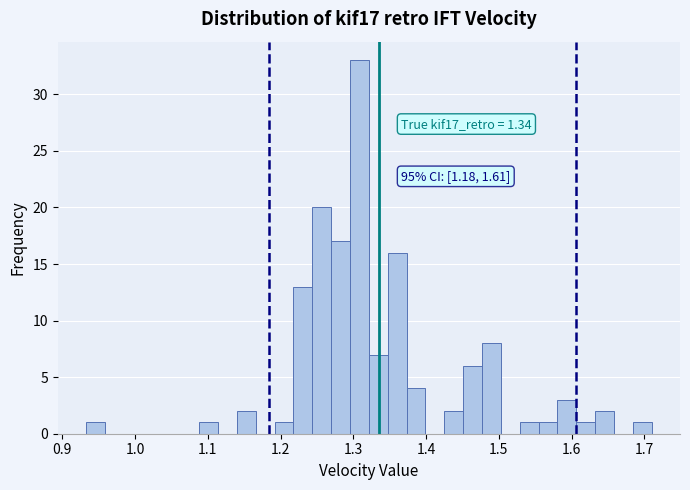

Around what value on the x-axis is the tallest bar? Give the approximate position of its centre, as read against the axis.

1.31